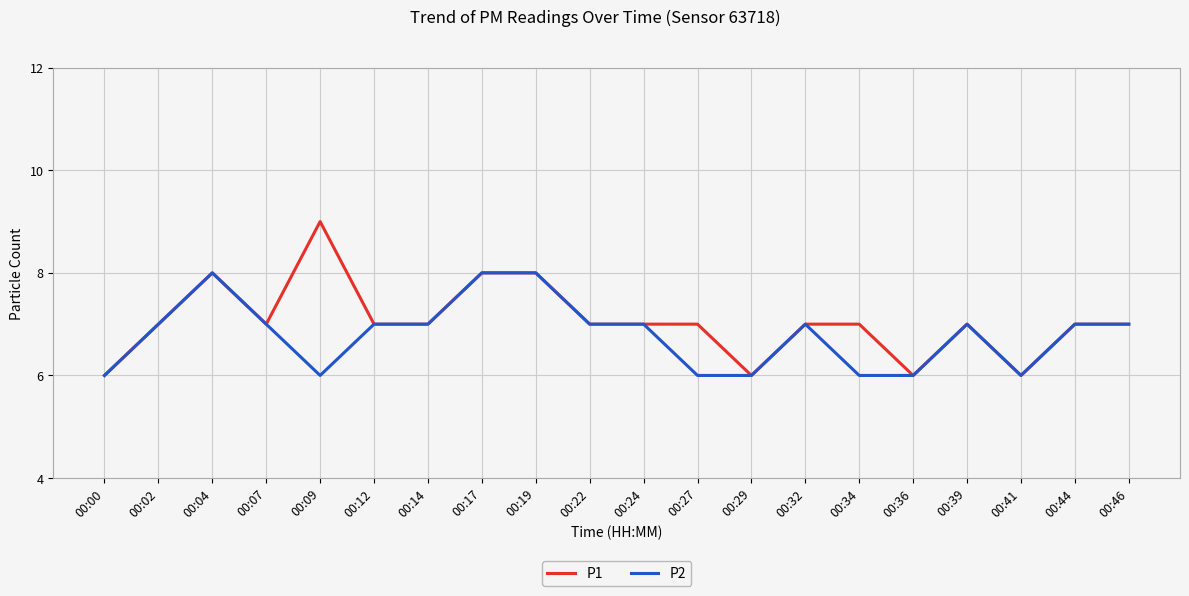

What is the difference between the P1 values at 00:17 and 00:00?

2